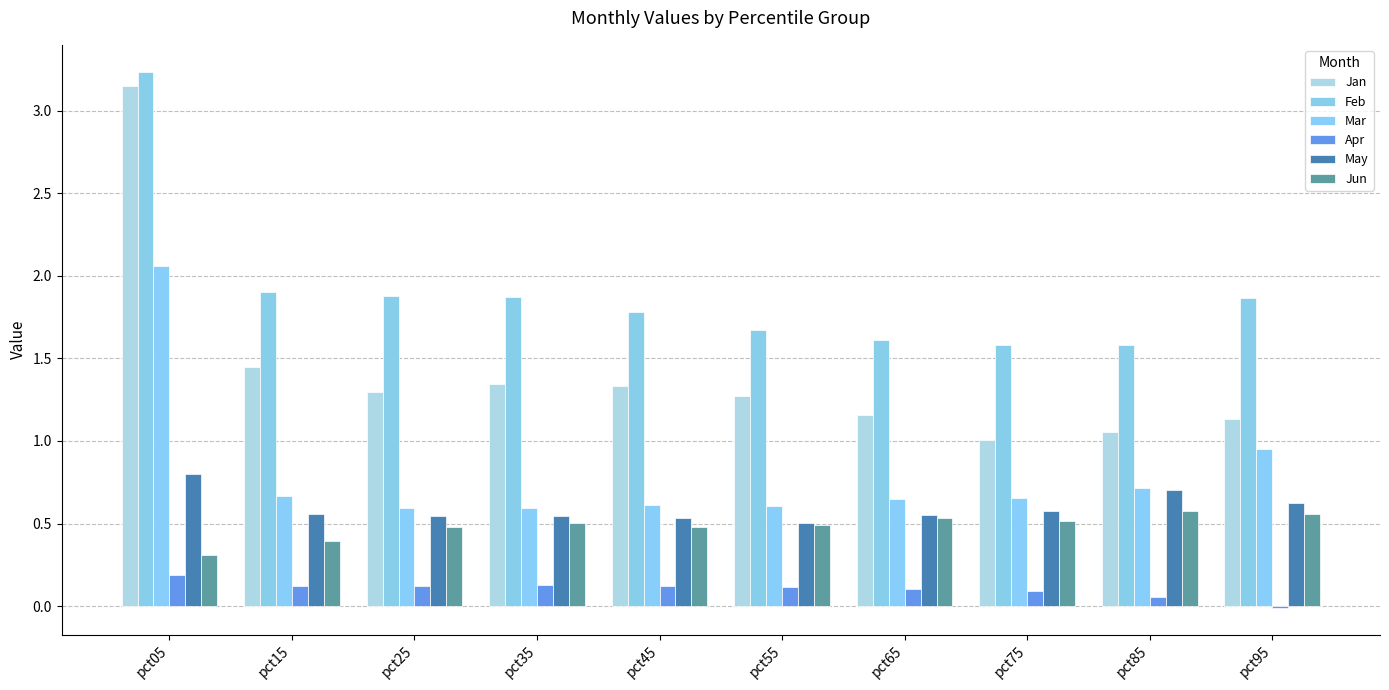

The value of Jan at pct05 is 4.3. True or false?

False